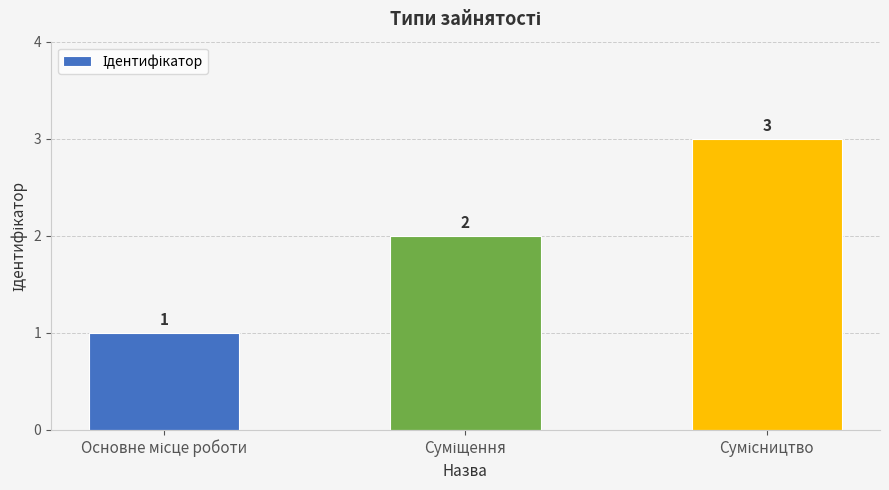

Reading left to right, what are all the values shown in this chart?

1	2	3